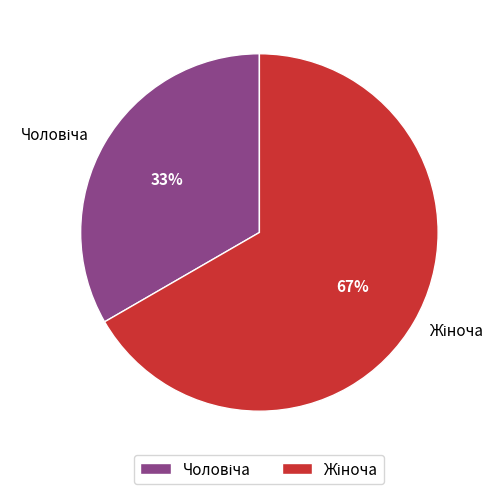

To the nearest percent, what is the average slice percentage?

50%